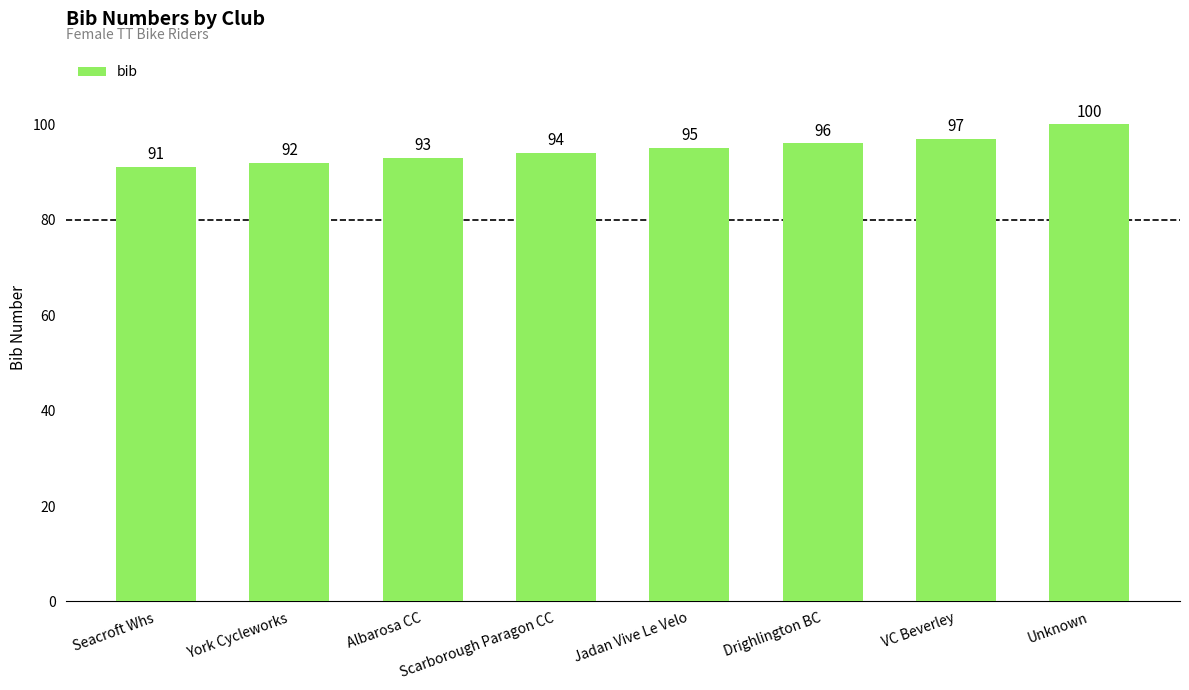

What is the difference between the second highest and minimum values?

6